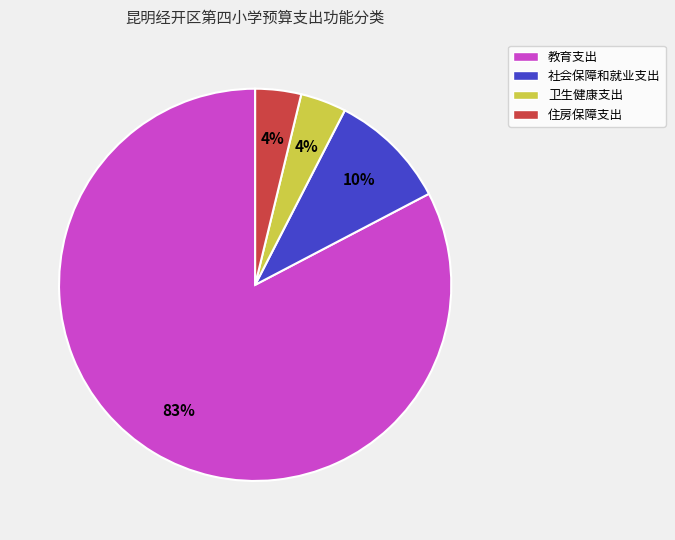

How many segments does this pie chart have?

4